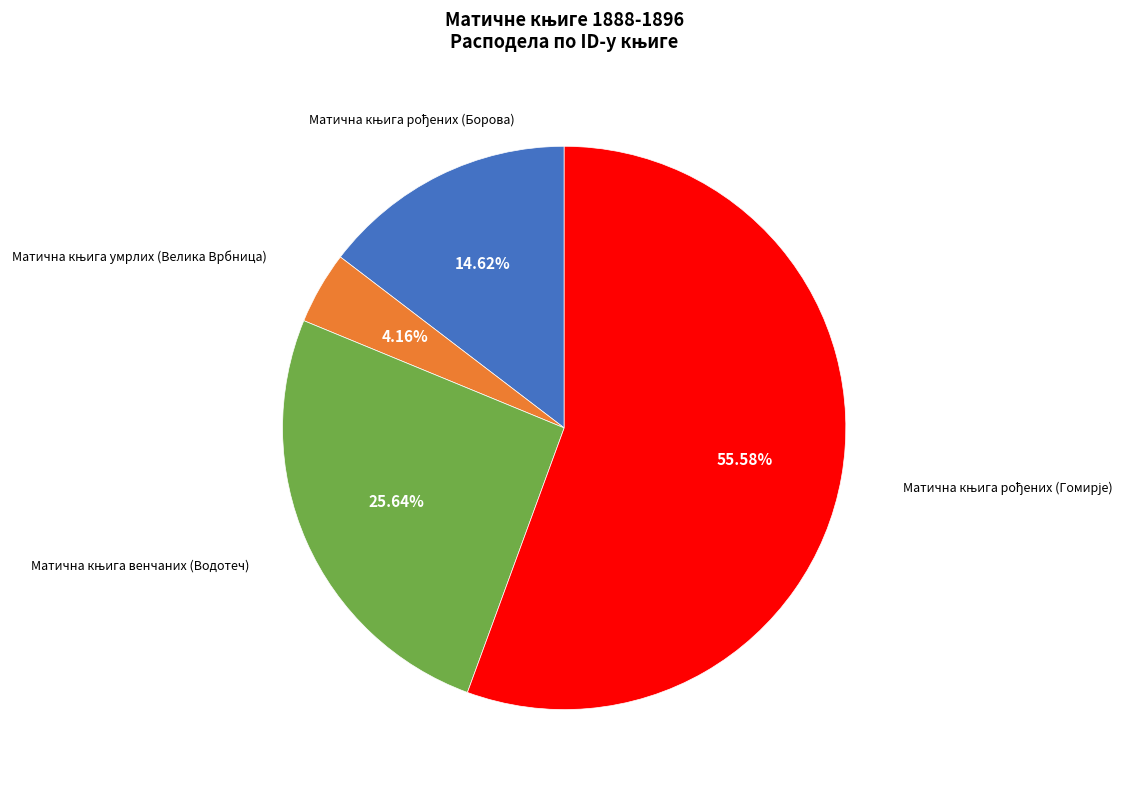

Is there any slice that represents more than half of the pie?

Yes